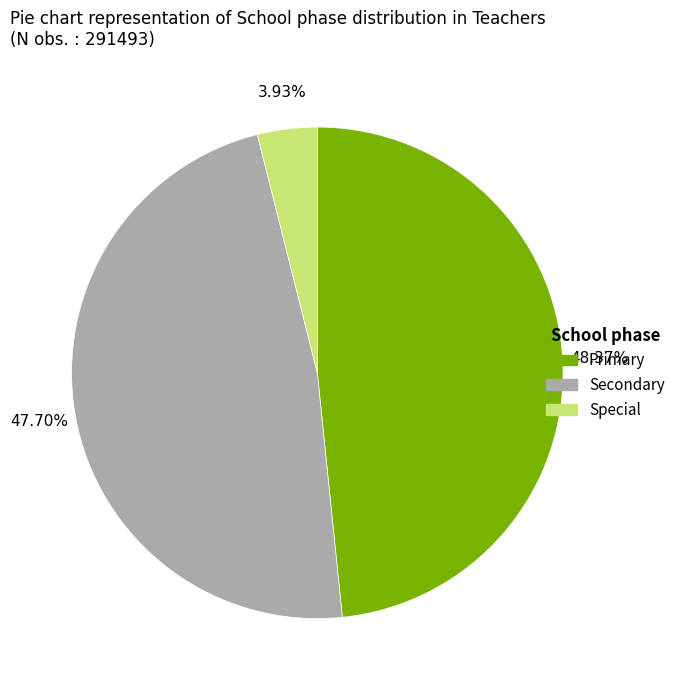

What portion of the pie excludes Primary?

51.6%